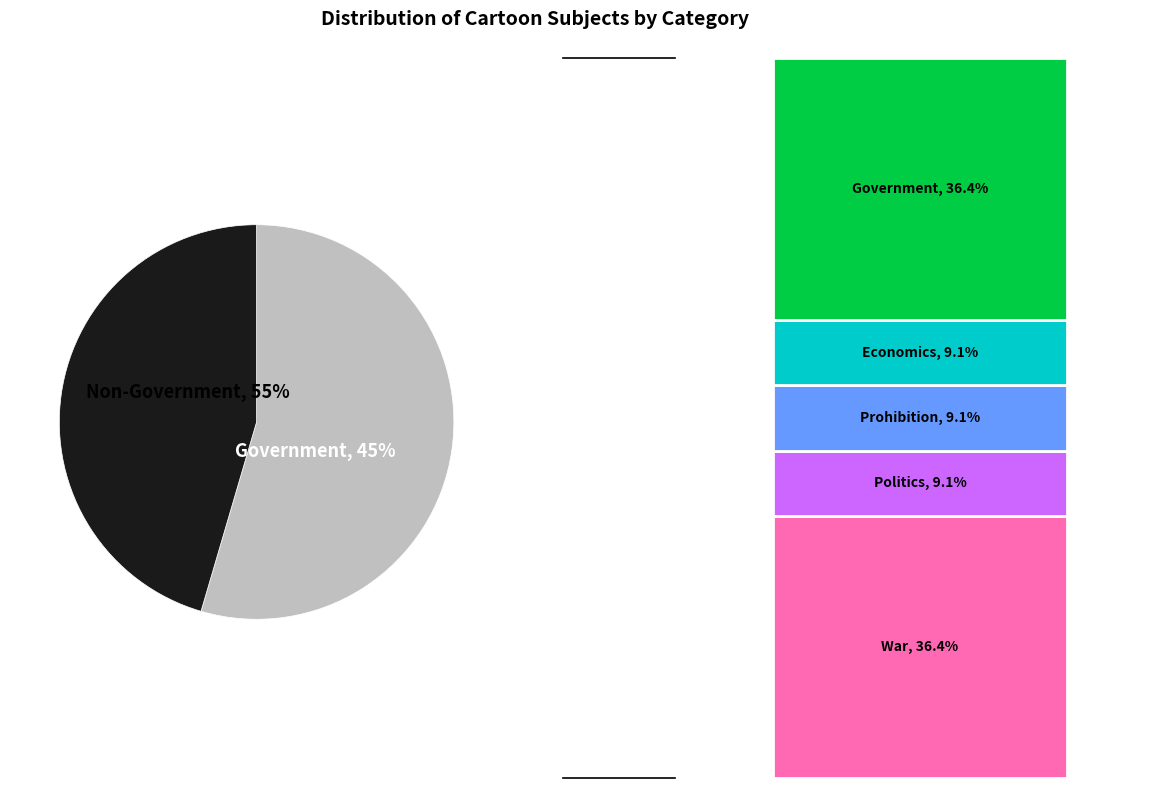

To the nearest percent, what is the difference between the largest and smallest slice percentages?

27%